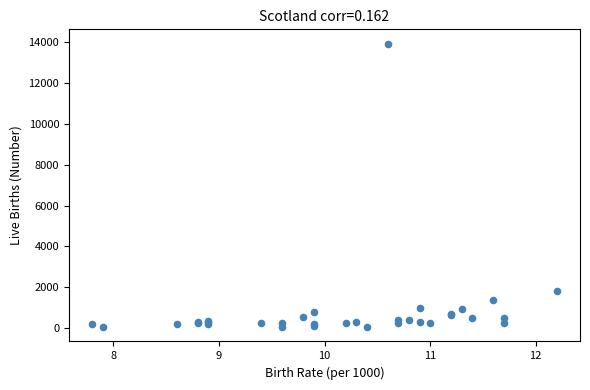

What Y value in the scatter plot is closest to 6986?

1795